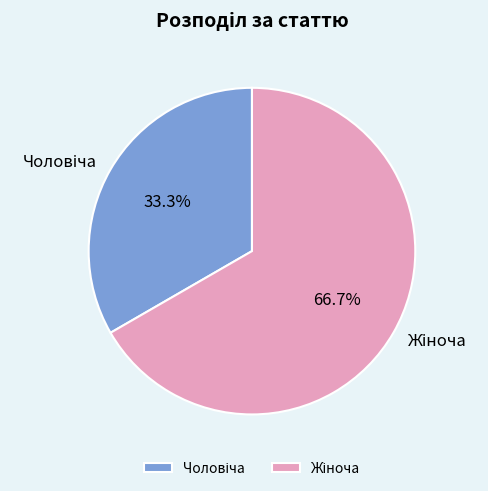

Is there a majority slice in this chart?

Yes